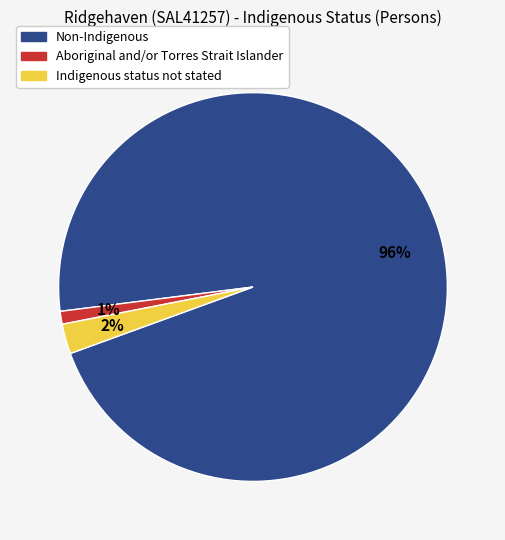

Count the number of slices in the pie.

3